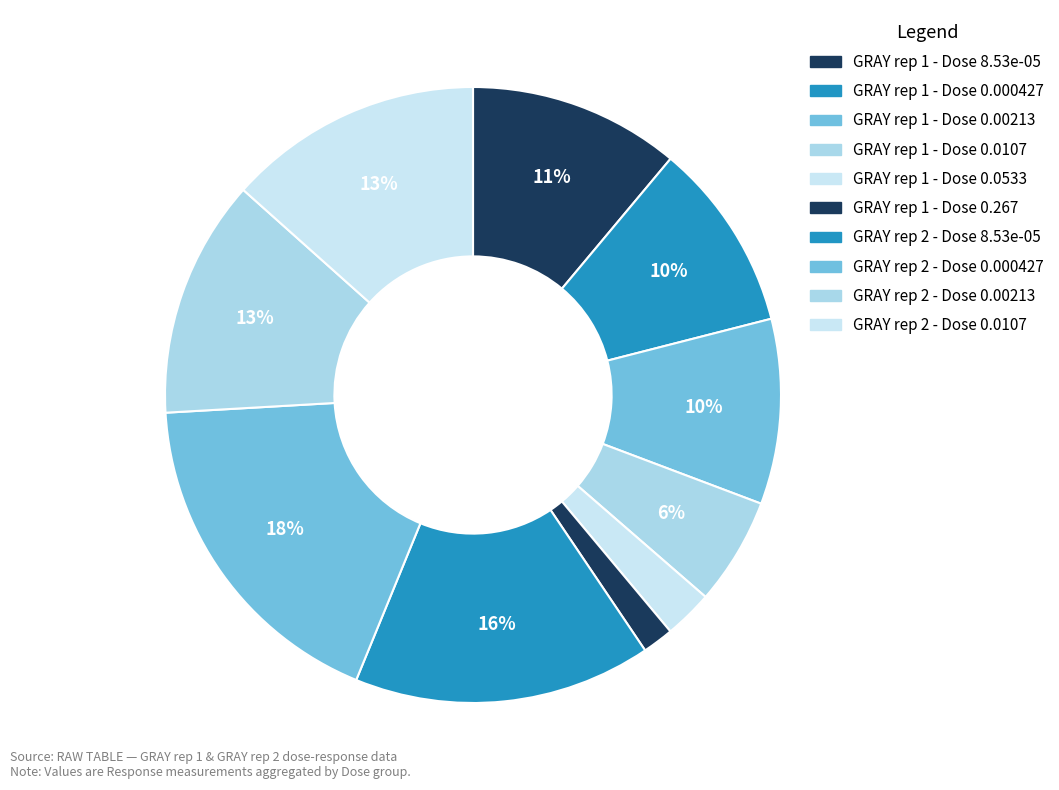

What portion of the pie excludes GRAY rep 1 - Dose 8.53e-05?

88.9%